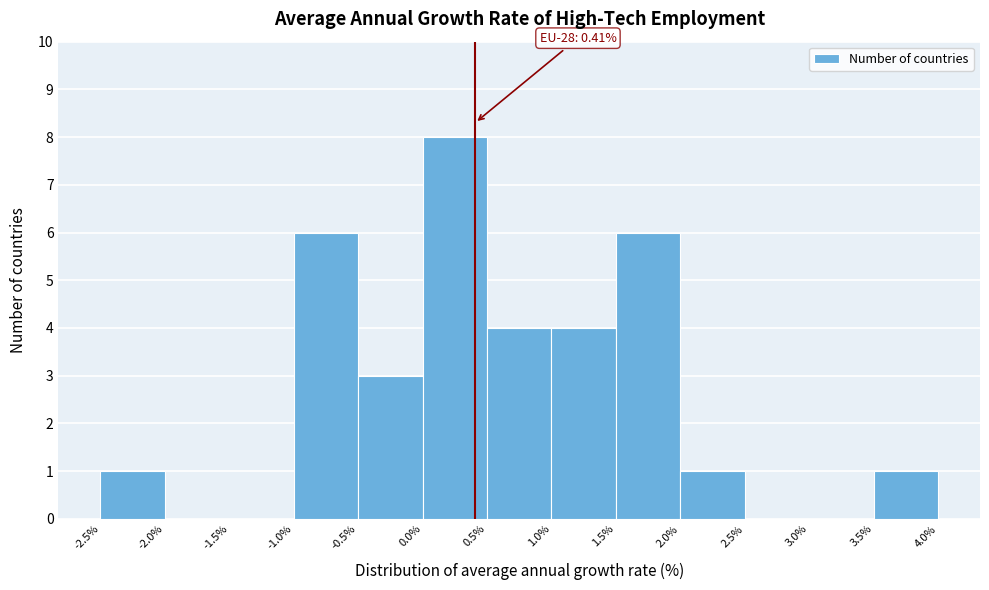

Over which range of the x-axis is the bar tallest?

0.0% to 0.5%